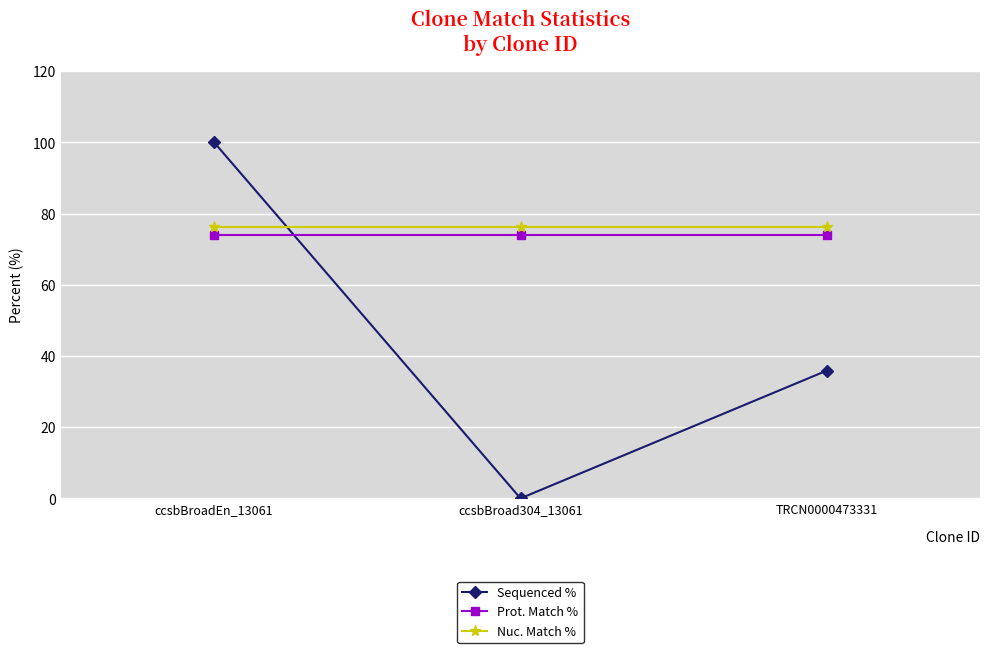

At which category is the sum across all series the highest?

ccsbBroadEn_13061